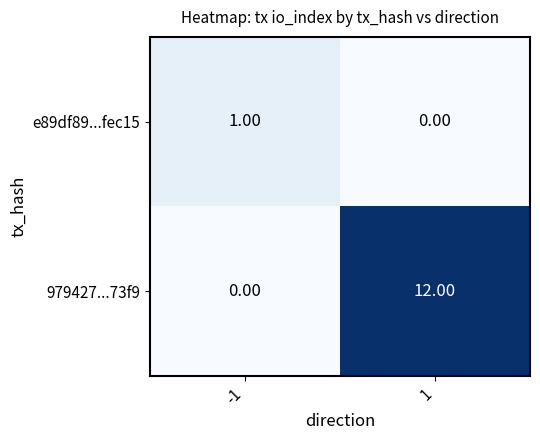

At which category is the sum across all series the highest?

1